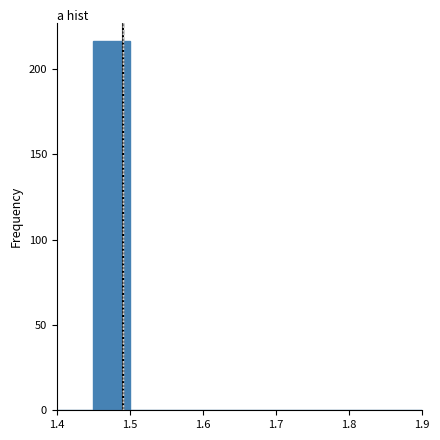

Over which range of the x-axis is the bar tallest?

1.45 to 1.50